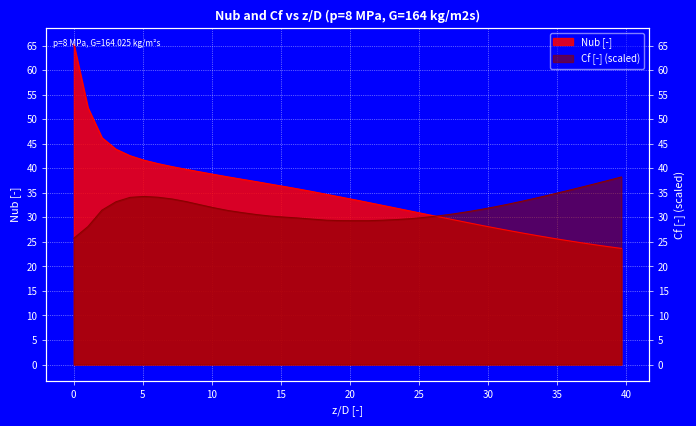

Count the number of categories in the chart.

40